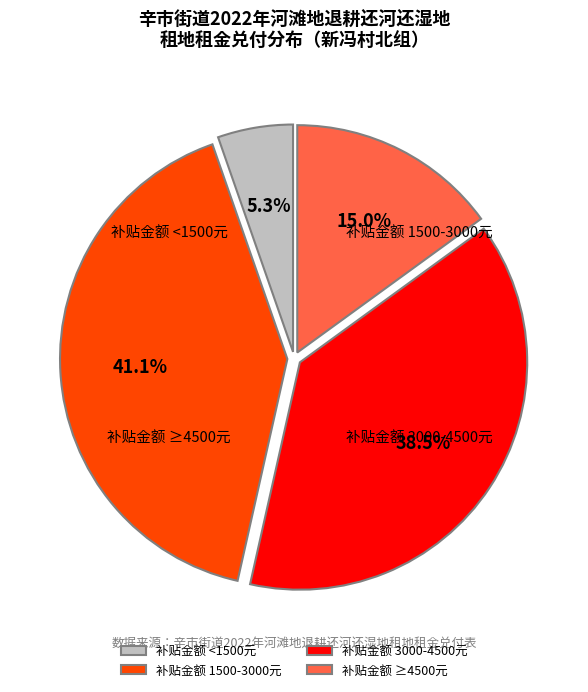

Does any single category account for the majority?

No